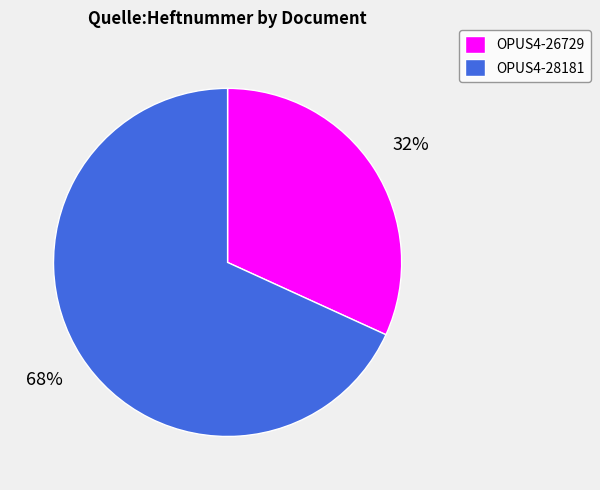

Do OPUS4-28181 and OPUS4-26729 together represent more than half of the pie?

Yes